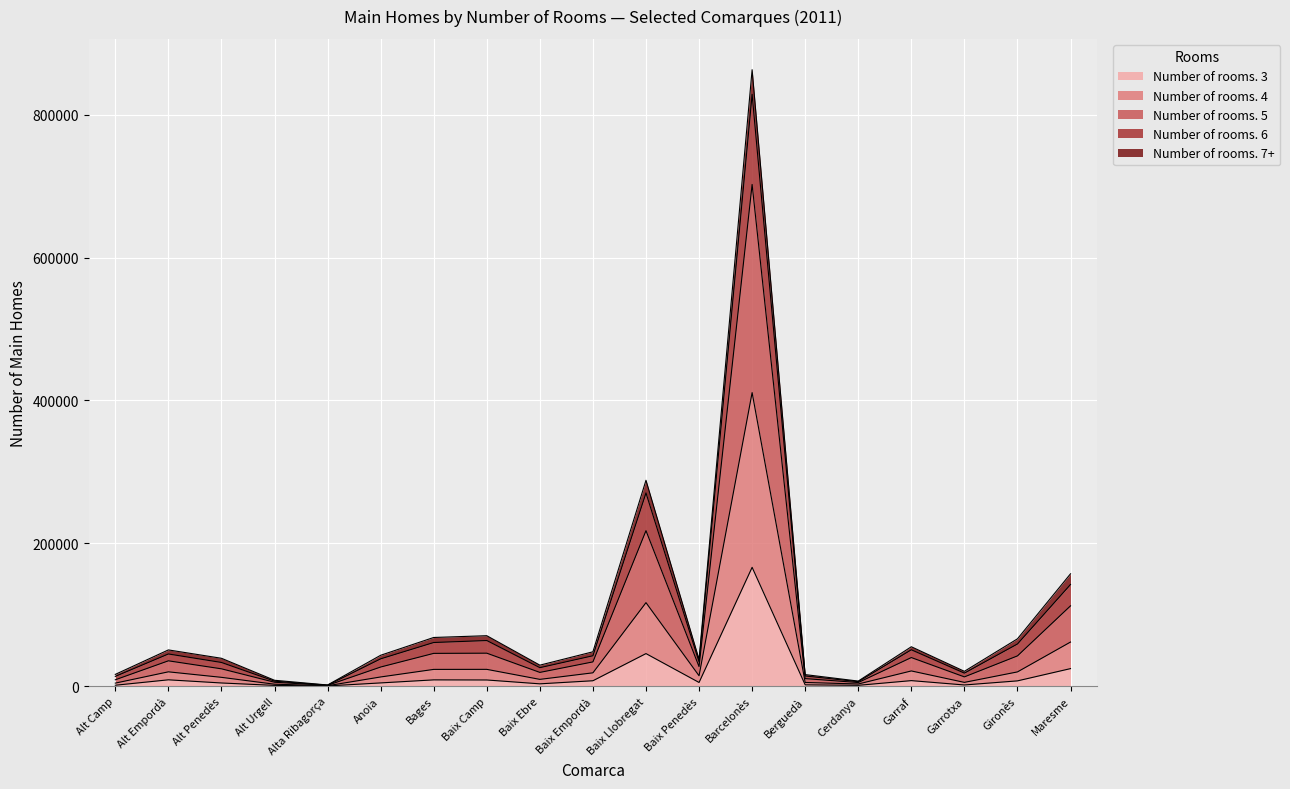

At which category does the chart reach its minimum across all series?

Alta Ribagorça